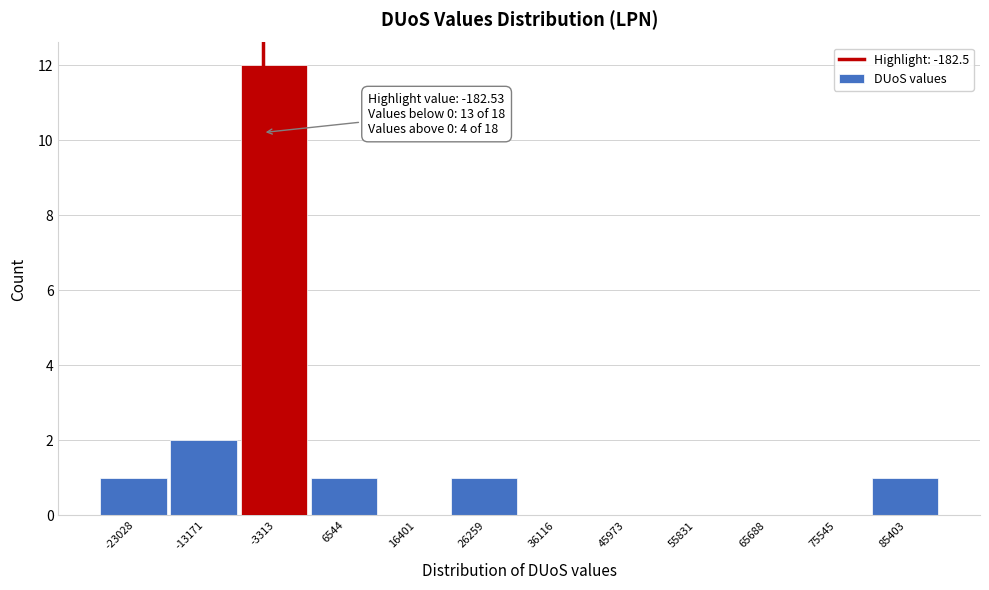

Reading left to right, extract all data points from this chart.

-23028=1	-13171=2	-3313=12	6544=1	16401=0	26259=1	36116=0	45973=0	55831=0	65688=0	75545=0	85403=1